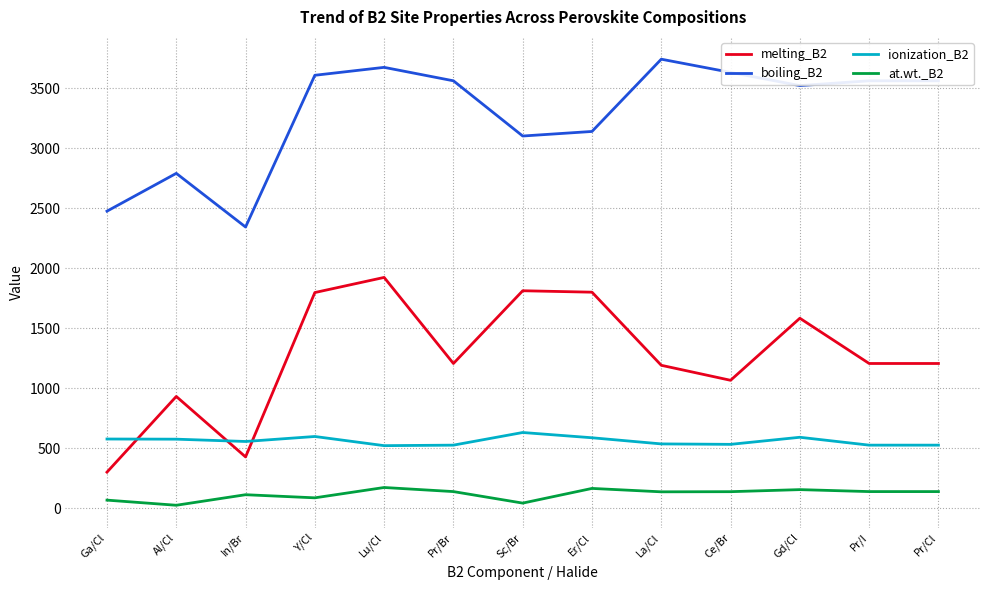

List the series in order of their peak value, highest first.

boiling_B2, melting_B2, ionization_B2, at.wt._B2